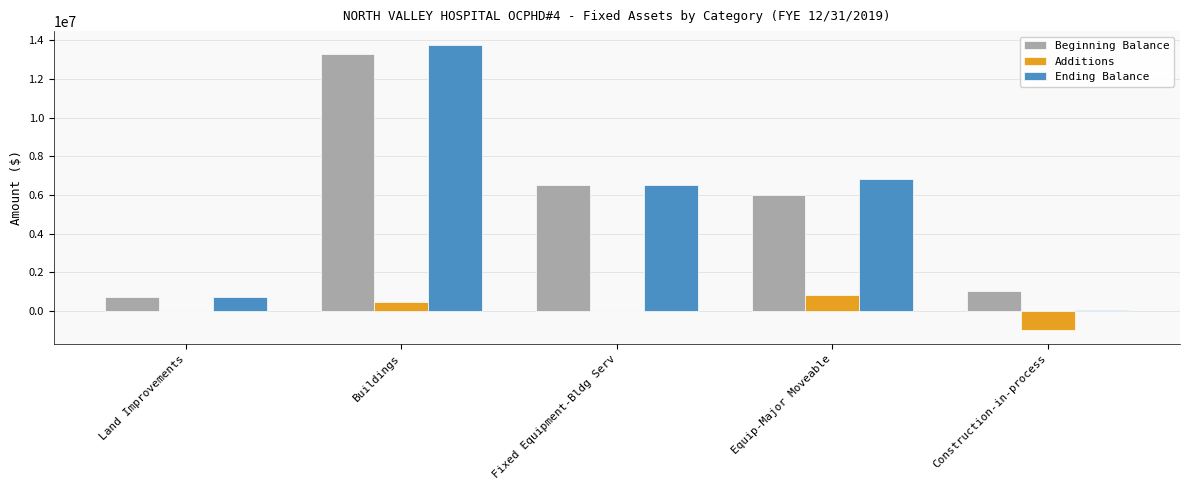

Which series changed the most between Buildings and Construction-in-process?

Ending Balance